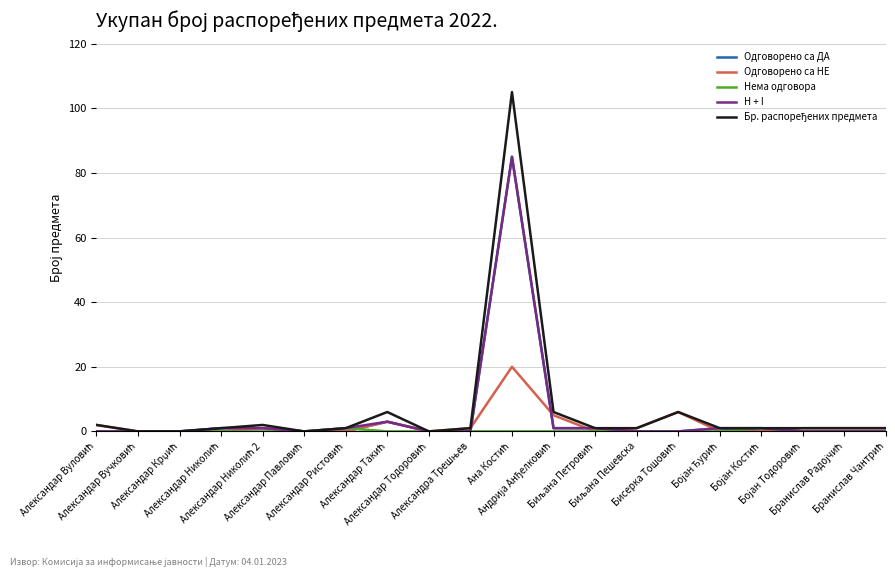

Does the chart display data point markers on the line(s)?

No